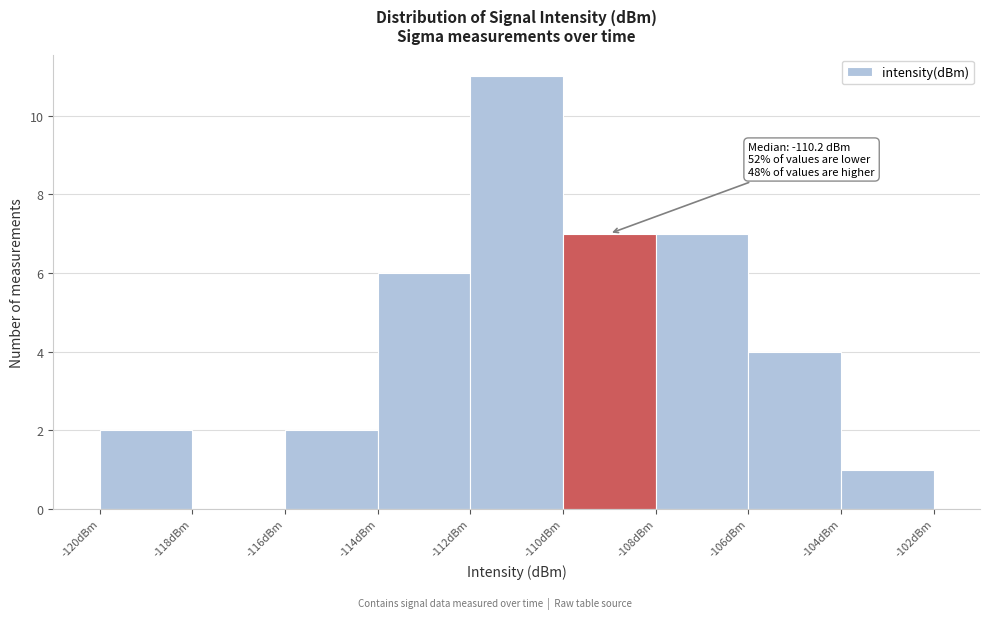

Over which range of the x-axis is the bar tallest?

-112 to -110